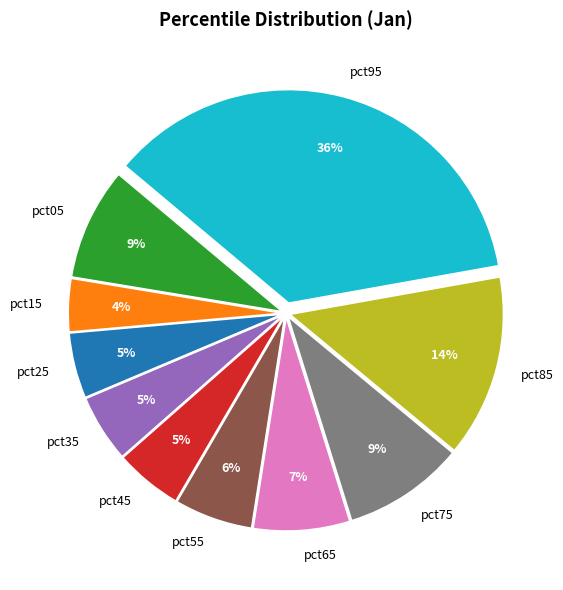

Which slice is the smallest?

pct15